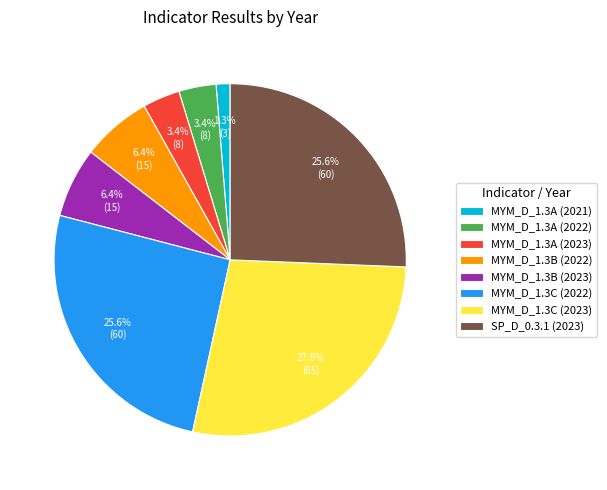

To the nearest percent, what is the combined percentage of MYM_D_1.3A (2023) and MYM_D_1.3C (2023)?

31%